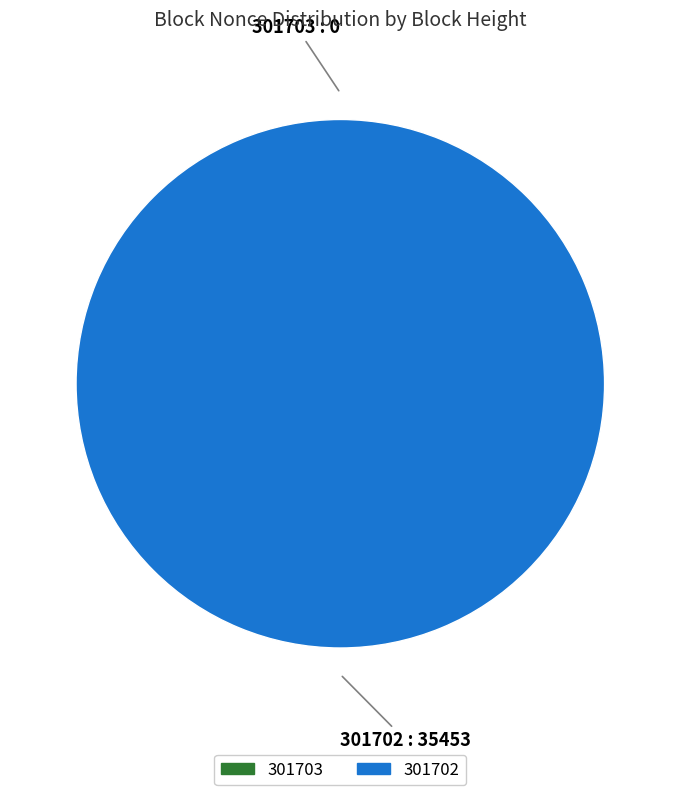

True or false: 301702 accounts for 94% of the total.

False